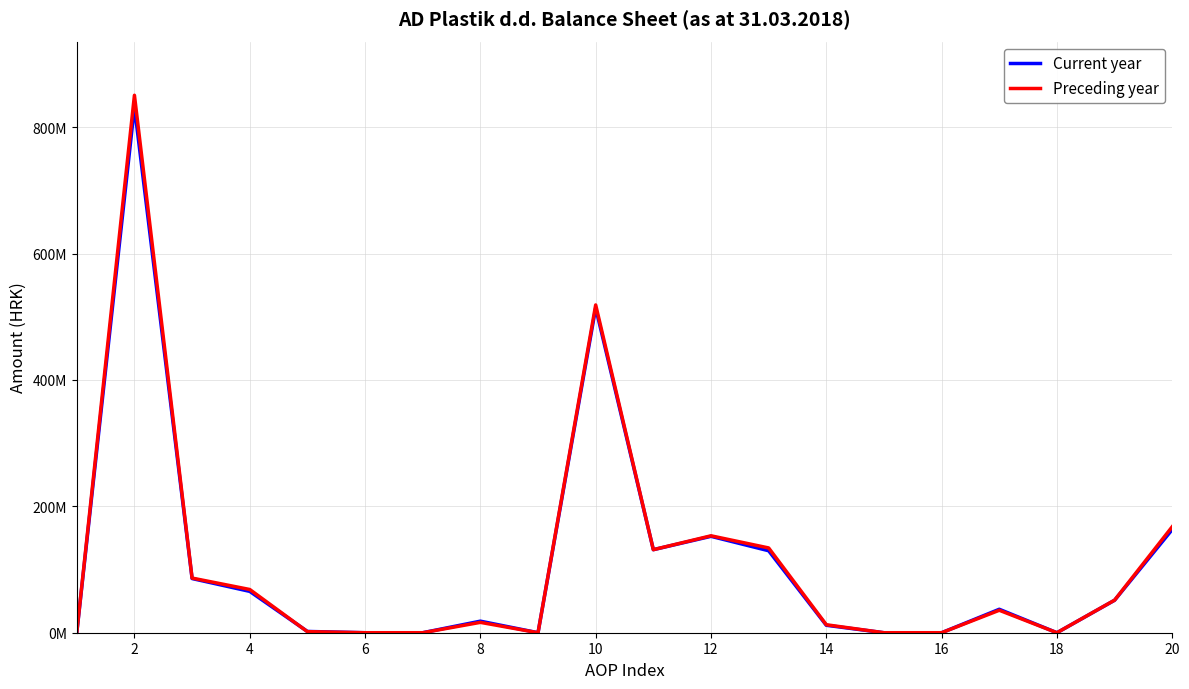

At which category does Current year reach its first local peak?

2